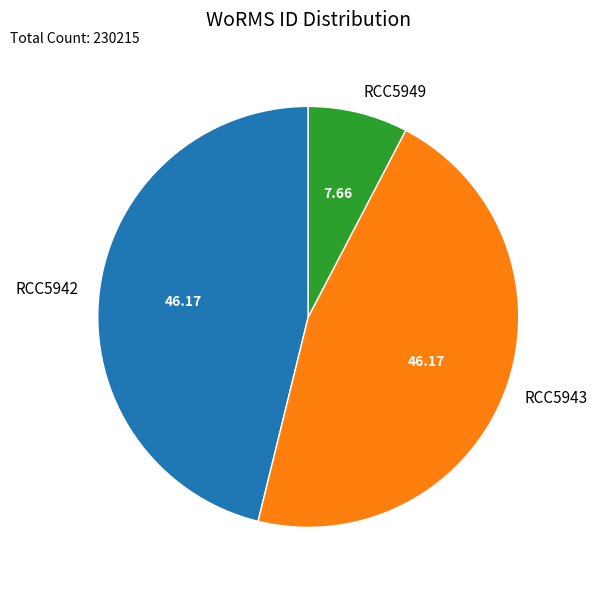

Which has a higher value, RCC5942 or RCC5949?

RCC5942